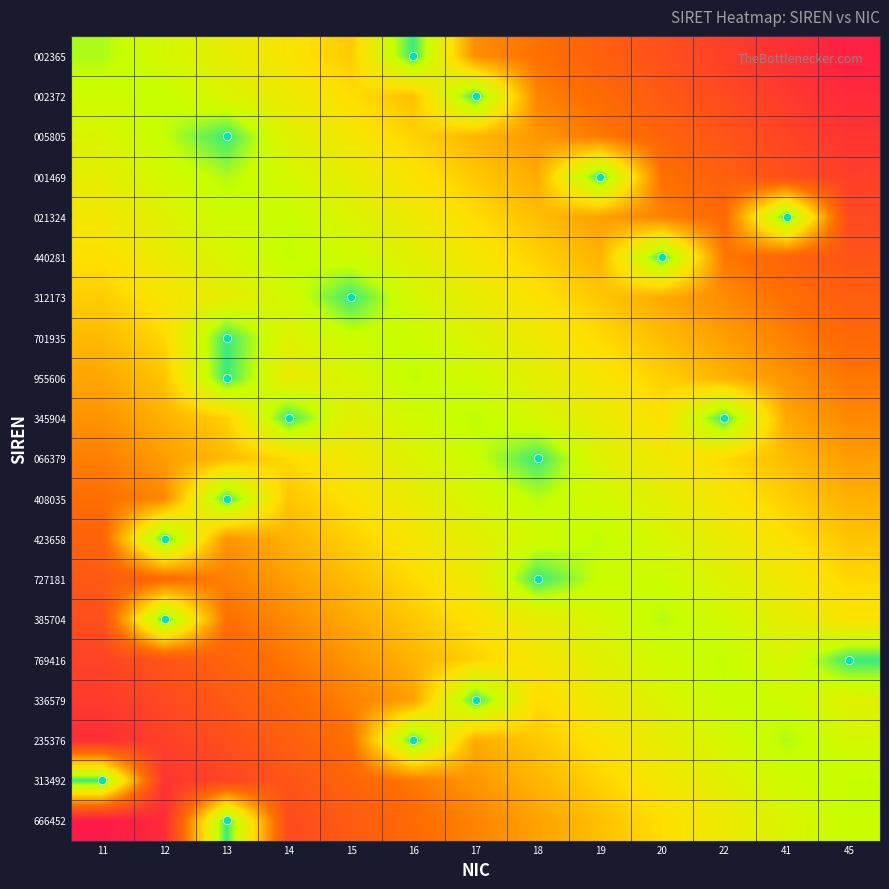

Reading left to right, transcribe all the data shown in this chart.

002365: 11=0.0	12=0.1	13=0.2	14=0.2	15=0.3	16=-0.1	17=0.5	18=0.5	19=0.6	20=0.7	22=0.8	41=0.8	45=0.9
002372: 11=0.1	12=0.0	13=0.1	14=0.2	15=0.3	16=0.3	17=-0.1	18=0.5	19=0.6	20=0.6	22=0.7	41=0.8	45=0.9
005805: 11=0.1	12=0.0	13=-0.1	14=0.1	15=0.2	16=0.3	17=0.4	18=0.4	19=0.5	20=0.6	22=0.7	41=0.7	45=0.8
001469: 11=0.1	12=0.1	13=0.0	14=0.1	15=0.2	16=0.2	17=0.3	18=0.4	19=-0.1	20=0.5	22=0.6	41=0.7	45=0.8
021324: 11=0.2	12=0.1	13=0.0	14=0.0	15=0.1	16=0.2	17=0.3	18=0.3	19=0.4	20=0.5	22=0.6	41=-0.1	45=0.7
440281: 11=0.2	12=0.2	13=0.1	14=0.0	15=0.1	16=0.1	17=0.2	18=0.3	19=0.4	20=-0.1	22=0.5	41=0.6	45=0.7
312173: 11=0.3	12=0.2	13=0.1	14=0.1	15=-0.1	16=0.1	17=0.2	18=0.2	19=0.3	20=0.4	22=0.5	41=0.5	45=0.6
701935: 11=0.3	12=0.3	13=-0.1	14=0.1	15=0.0	16=0.0	17=0.1	18=0.2	19=0.3	20=0.3	22=0.4	41=0.5	45=0.6
955606: 11=0.4	12=0.3	13=-0.1	14=0.2	15=0.1	16=0.0	17=0.1	18=0.1	19=0.2	20=0.3	22=0.4	41=0.4	45=0.5
345904: 11=0.5	12=0.4	13=0.3	14=-0.1	15=0.1	16=0.1	17=0.0	18=0.1	19=0.2	20=0.2	22=-0.1	41=0.4	45=0.5
066379: 11=0.5	12=0.4	13=0.3	14=0.3	15=0.2	16=0.1	17=0.0	18=-0.1	19=0.1	20=0.2	22=0.3	41=0.3	45=0.4
408035: 11=0.6	12=0.5	13=-0.1	14=0.3	15=0.2	16=0.2	17=0.1	18=0.0	19=0.1	20=0.1	22=0.2	41=0.3	45=0.4
423658: 11=0.6	12=-0.1	13=0.4	14=0.4	15=0.3	16=0.2	17=0.1	18=0.1	19=0.0	20=0.1	22=0.2	41=0.2	45=0.3
727181: 11=0.7	12=0.6	13=0.5	14=0.4	15=0.3	16=0.3	17=0.2	18=-0.1	19=0.0	20=0.0	22=0.1	41=0.2	45=0.3
385704: 11=0.7	12=-0.1	13=0.5	14=0.5	15=0.4	16=0.3	17=0.2	18=0.2	19=0.1	20=0.0	22=0.1	41=0.1	45=0.2
769416: 11=0.8	12=0.7	13=0.6	14=0.5	15=0.4	16=0.4	17=0.3	18=0.2	19=0.1	20=0.1	22=0.0	41=0.1	45=-0.1
336579: 11=0.8	12=0.7	13=0.6	14=0.6	15=0.5	16=0.4	17=-0.1	18=0.3	19=0.2	20=0.1	22=0.0	41=0.0	45=0.1
235376: 11=0.8	12=0.8	13=0.7	14=0.6	15=0.5	16=-0.1	17=0.4	18=0.3	19=0.2	20=0.2	22=0.1	41=0.0	45=0.1
313492: 11=-0.1	12=0.8	13=0.7	14=0.7	15=0.6	16=0.5	17=0.4	18=0.4	19=0.3	20=0.2	22=0.1	41=0.1	45=0.0
666452: 11=0.9	12=0.9	13=-0.1	14=0.7	15=0.6	16=0.6	17=0.5	18=0.4	19=0.3	20=0.3	22=0.2	41=0.1	45=0.0